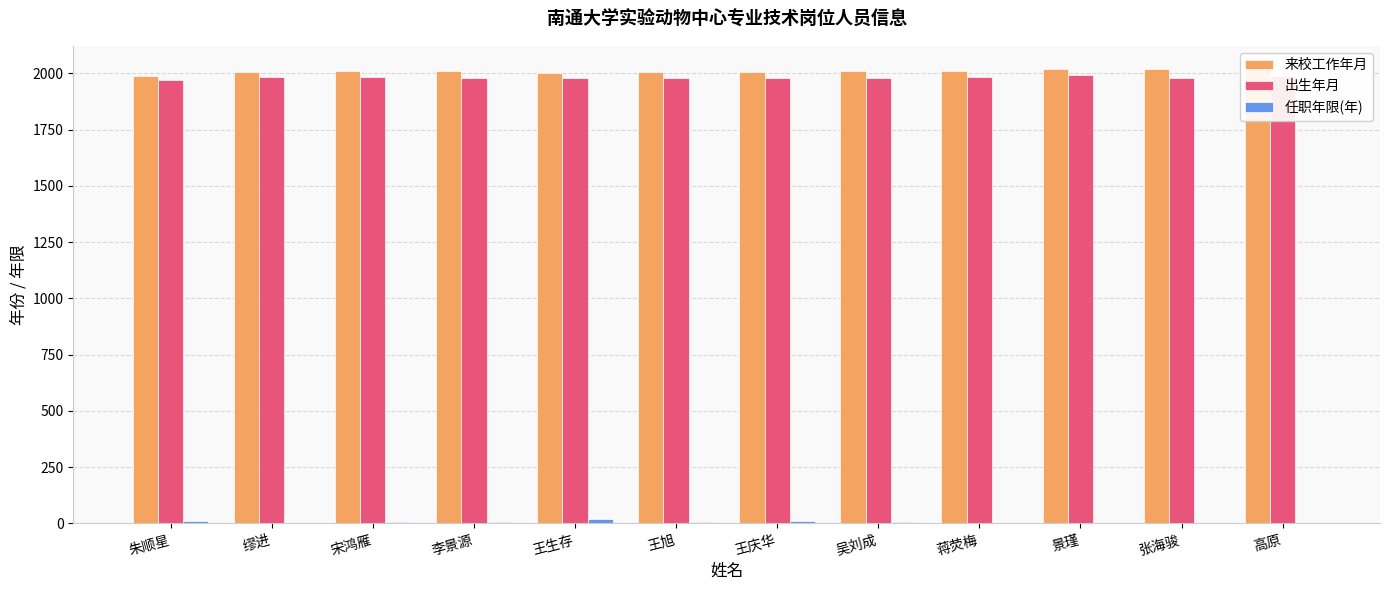

What position from the right is 李景源?

9